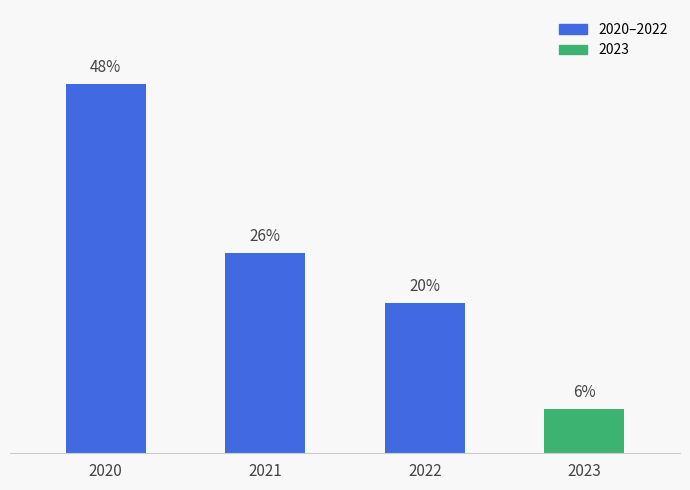

Does the chart contain any negative values?

No